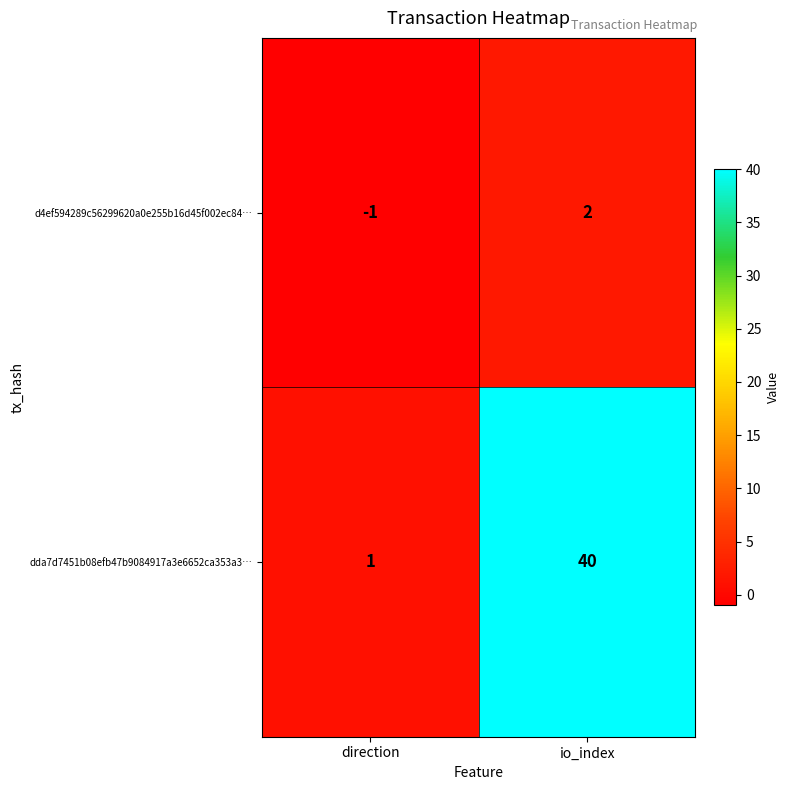

What is the smallest value displayed?

-1